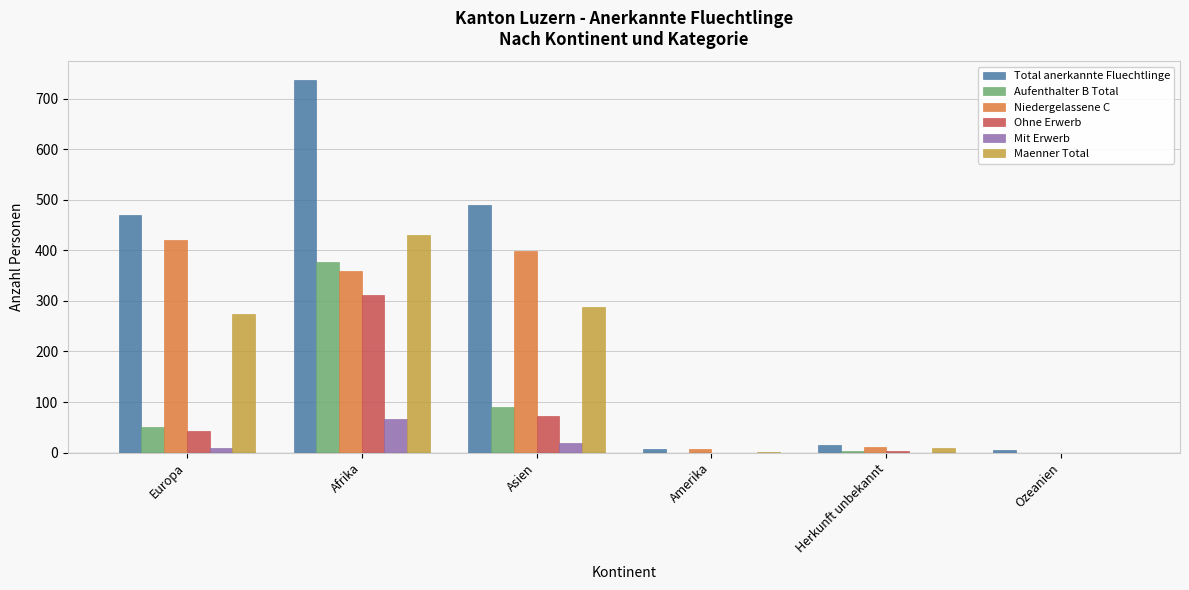

What is the greatest value displayed?

737